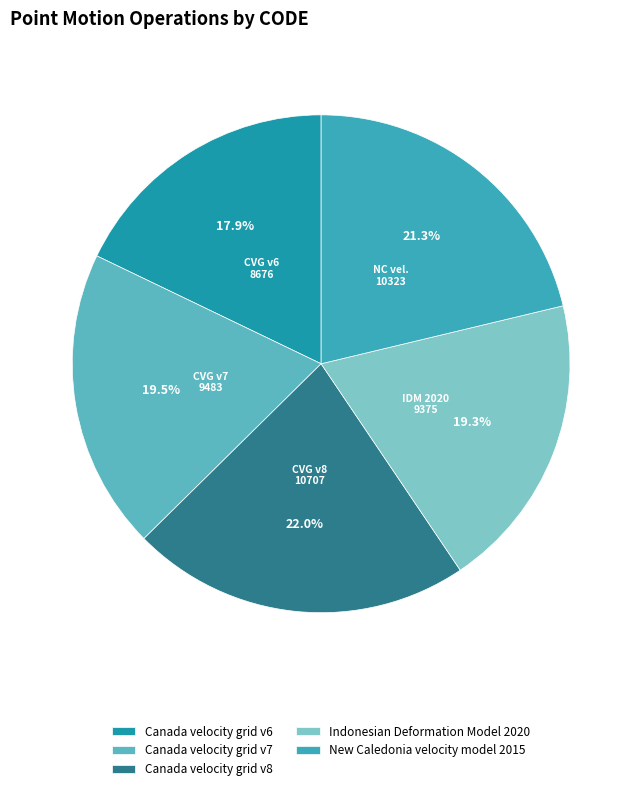

To the nearest percent, what is the average slice percentage?

20%